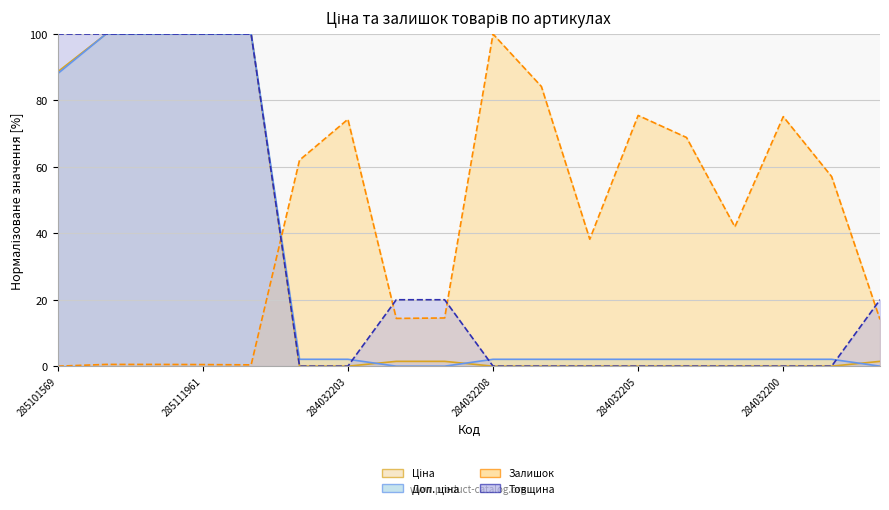

Is the value of Ціна (лінія) at 8 greater than the value of Доп. ціна (лінія) at 285101569?

No